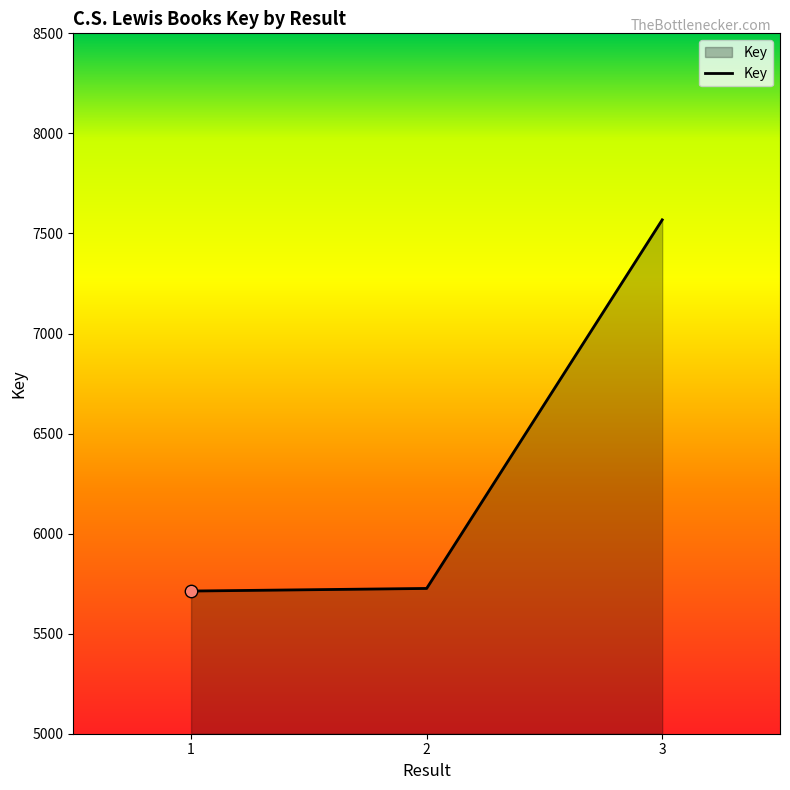

Approximately how many times larger is the value at 3 compared to 2?

1.3